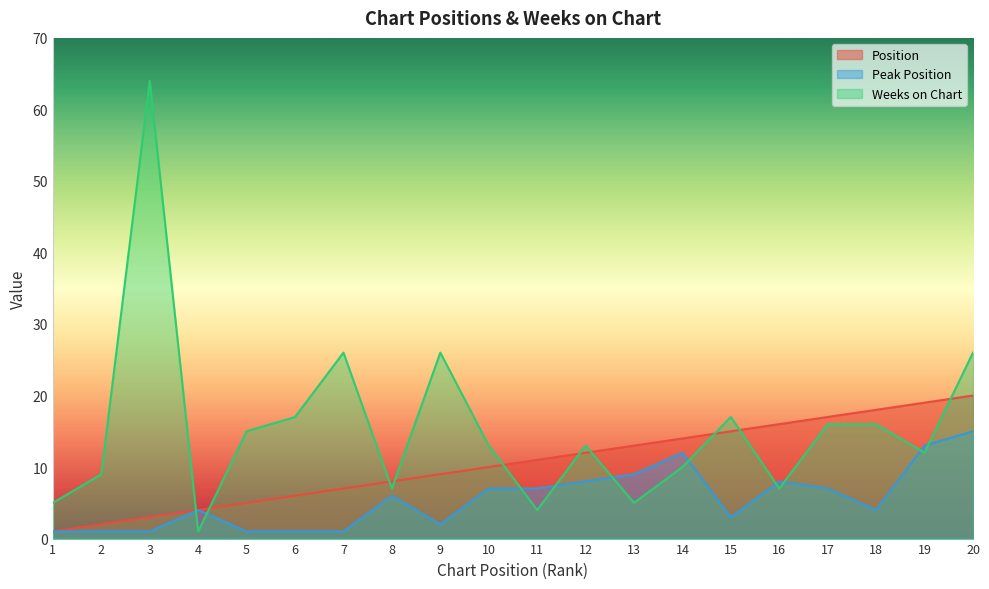

True or false: Weeks on Chart has a value of 10 at 14.

True